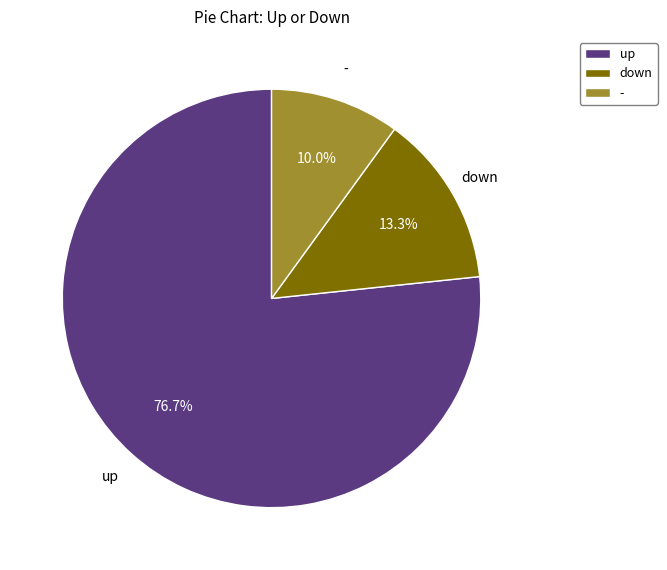

Combined, do - and down account for over 50%?

No